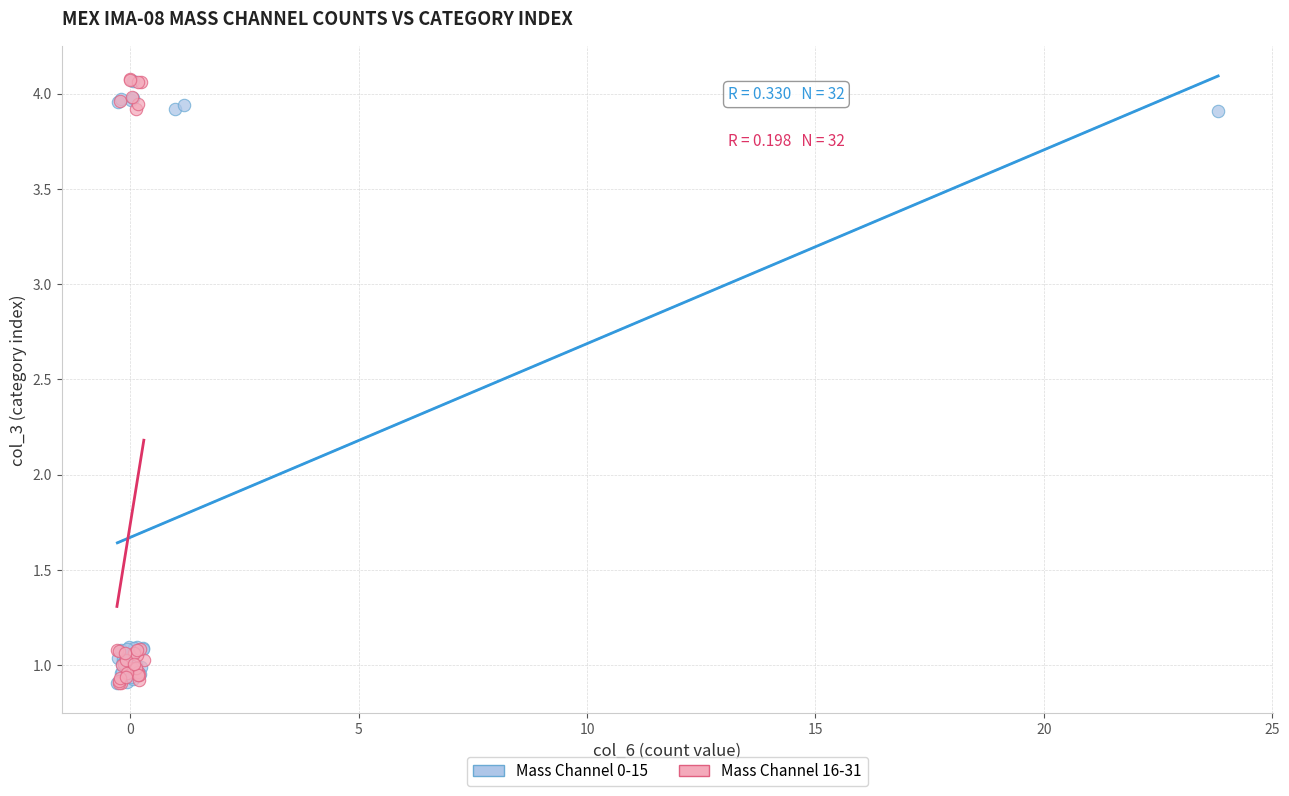

What are all the series names shown in the legend?

Mass Channel 0-15, Mass Channel 16-31